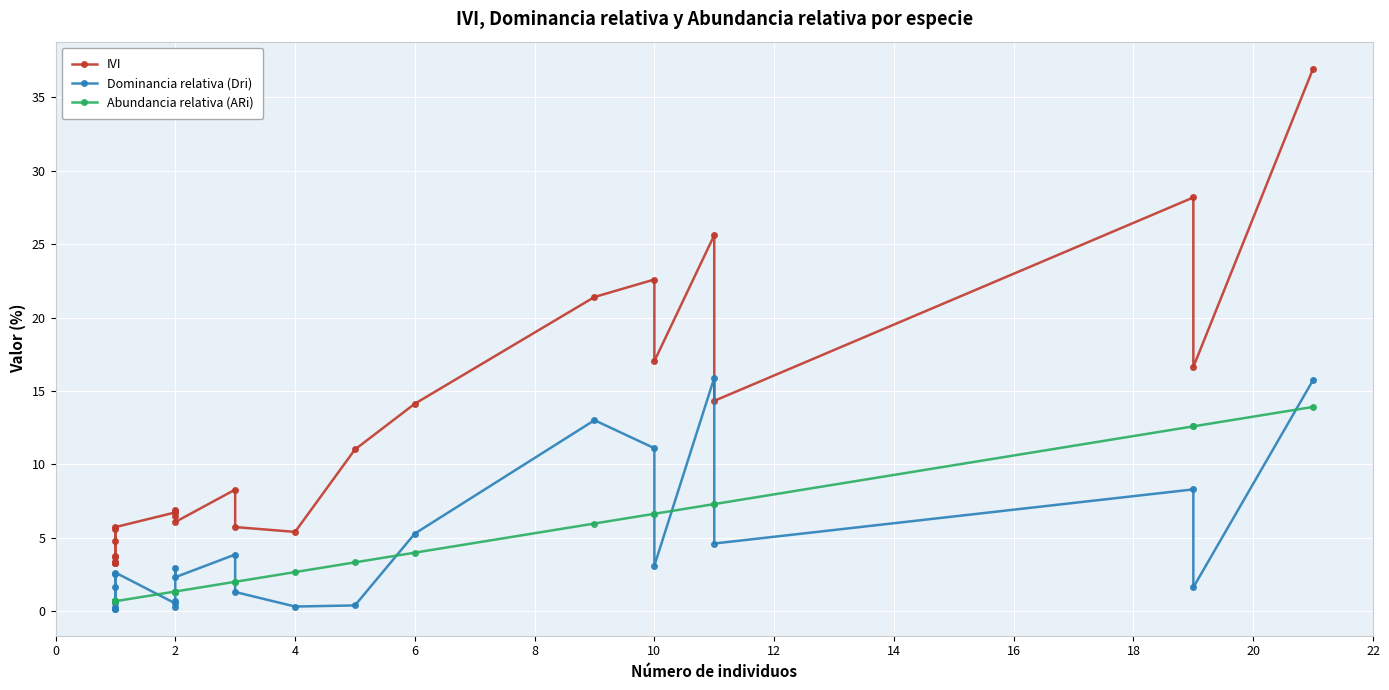

Is it true that Abundancia relativa (ARi) equals 0.3 at 2?

False